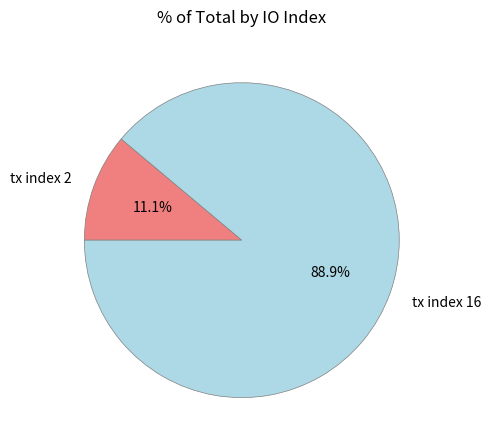

To the nearest percent, what is the combined percentage of tx index 2 and tx index 16?

100%